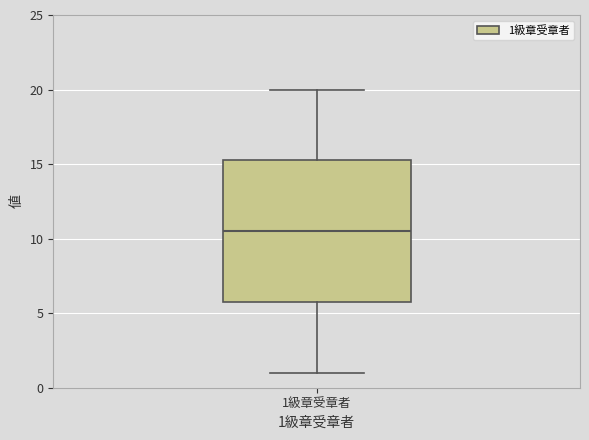

Where does the median line of the box for 1級章受章者 sit on the y-axis? The values are not printed on the chart, so give them approximately, as read against the axis.

10.5